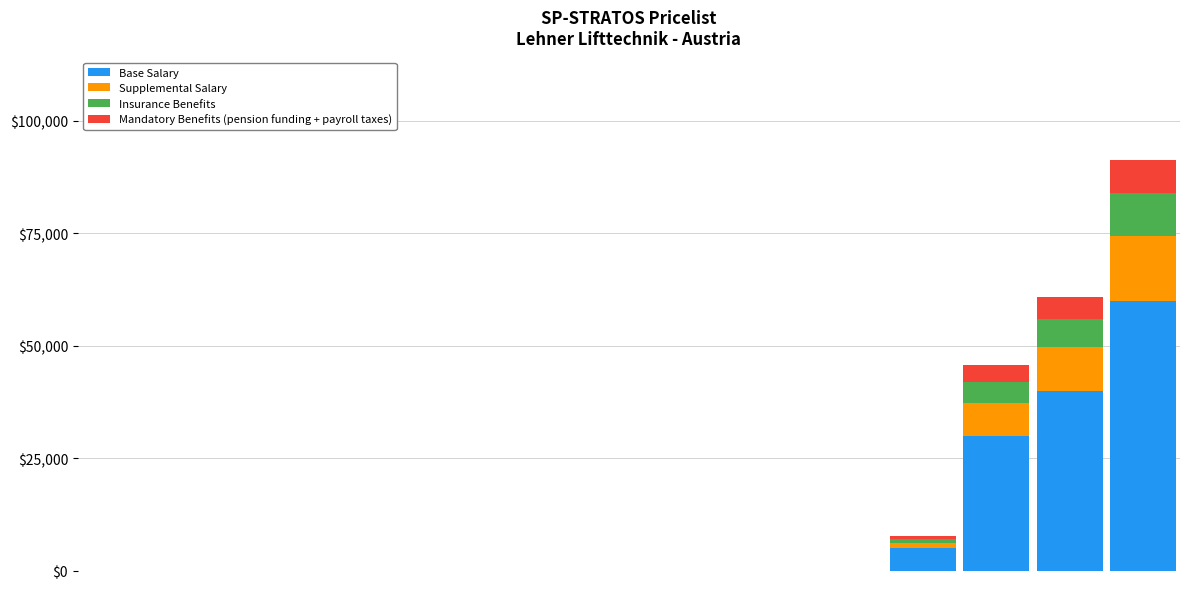

How many distinct data groups are displayed?

4